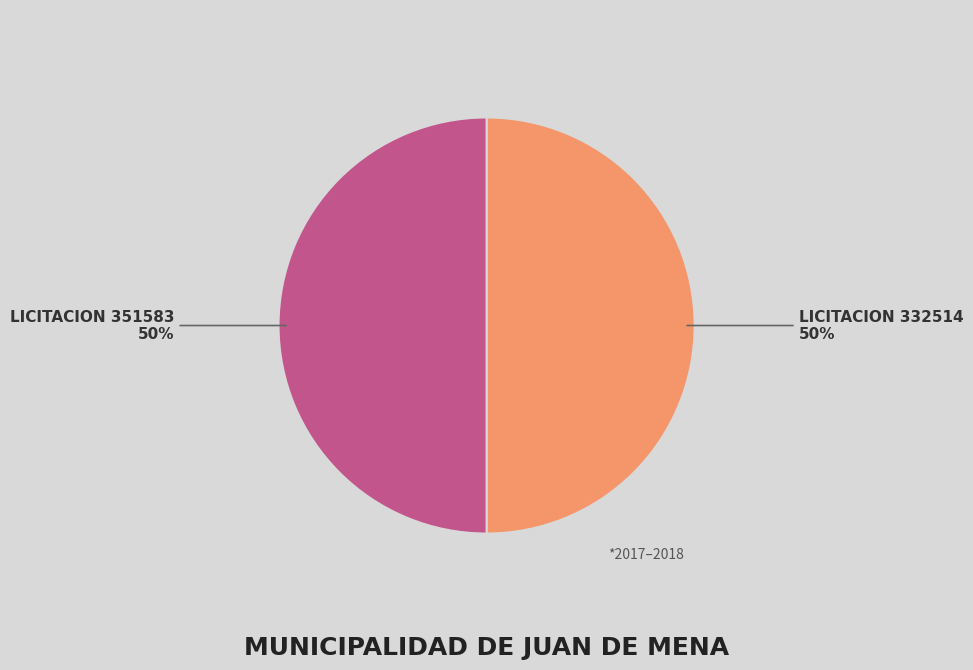

To the nearest percent, what is the average slice percentage?

50%